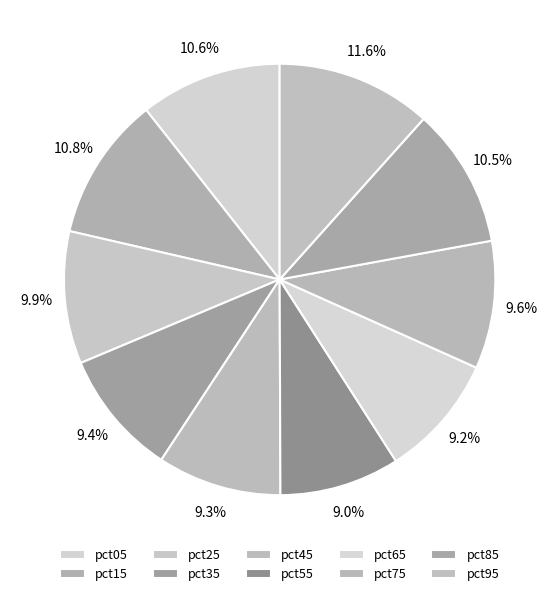

How many segments does this pie chart have?

10